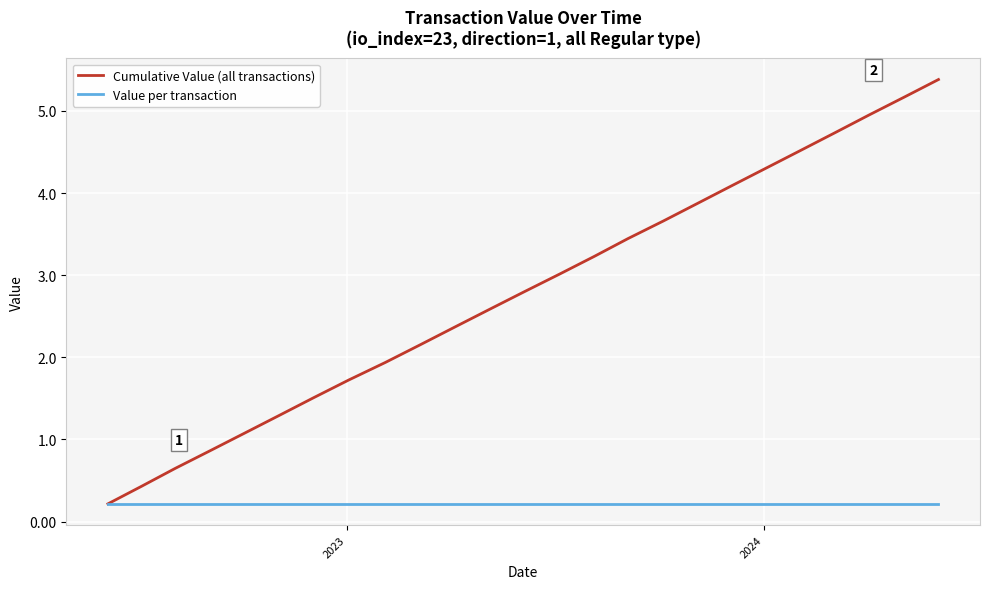

Which series has the largest range (max minus min)?

Cumulative Value (all transactions)